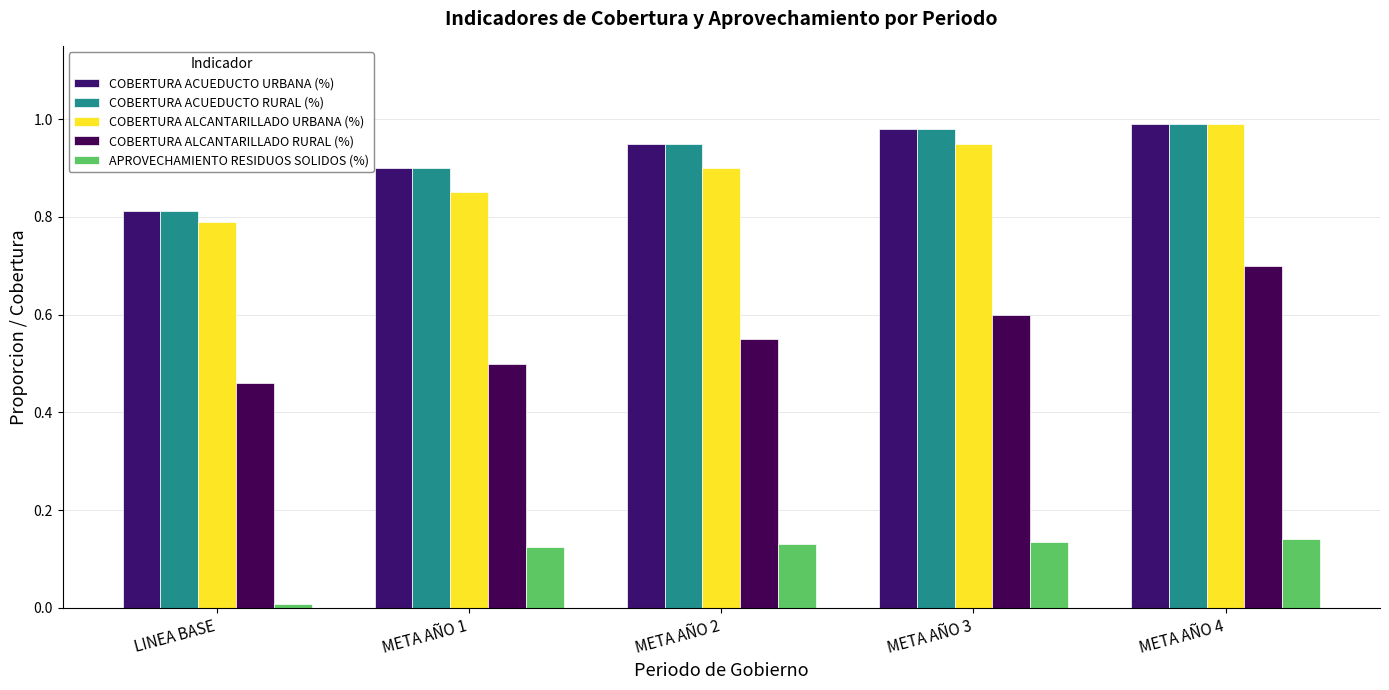

Reading right to left, what are all the values shown in this chart?

COBERTURA ACUEDUCTO URBANA (%): 1.0	1.0	0.9	0.9	0.8
COBERTURA ACUEDUCTO RURAL (%): 1.0	1.0	0.9	0.9	0.8
COBERTURA ALCANTARILLADO URBANA (%): 1.0	0.9	0.9	0.8	0.8
COBERTURA ALCANTARILLADO RURAL (%): 0.7	0.6	0.6	0.5	0.5
APROVECHAMIENTO RESIDUOS SOLIDOS (%): 0.1	0.1	0.1	0.1	0.0